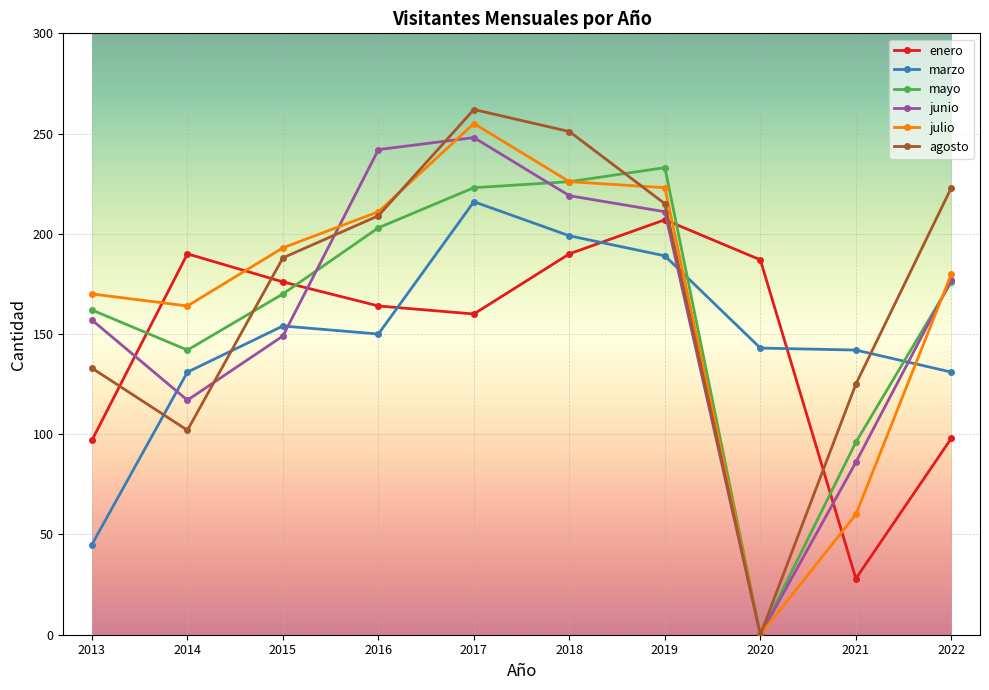

True or false: marzo and enero intersect in this chart.

True